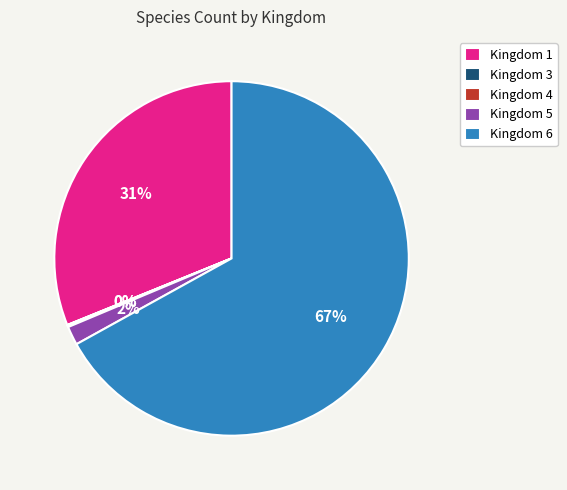

Which slice represents more than half of the pie?

Kingdom 6